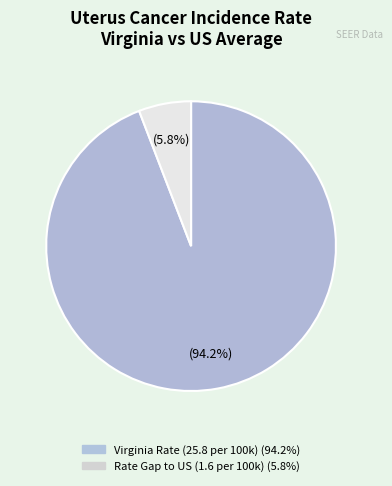

Is there any slice that represents more than half of the pie?

Yes